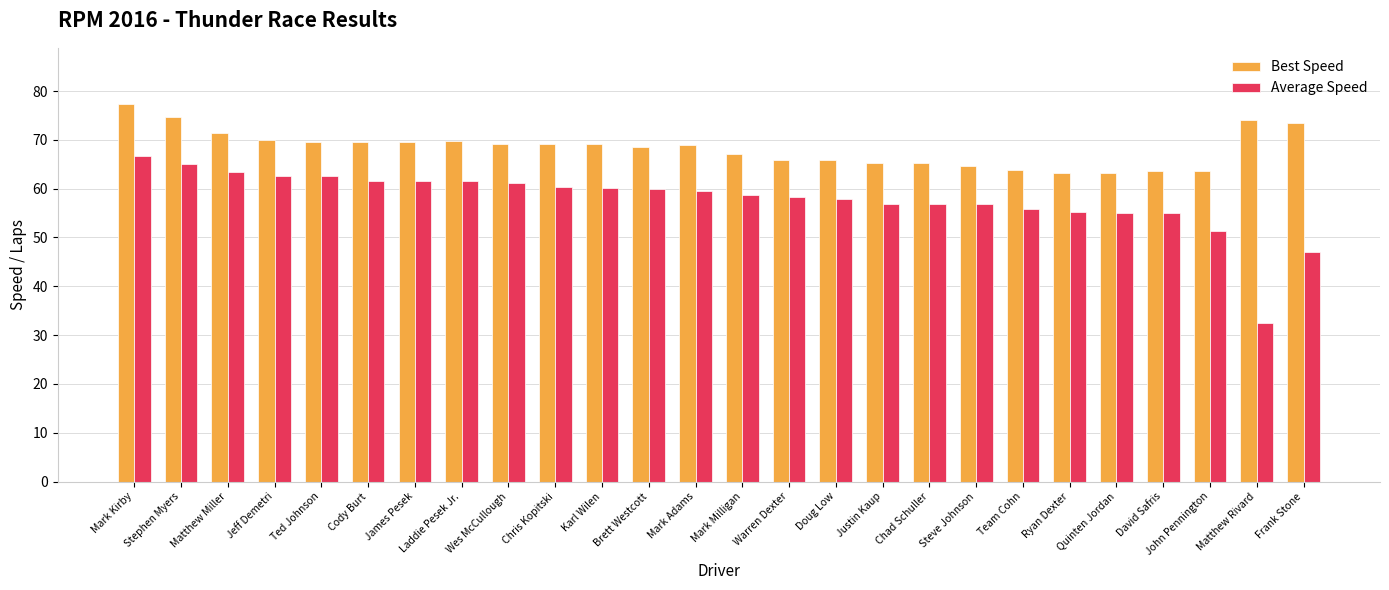

Which series has the largest range (max minus min)?

Average Speed